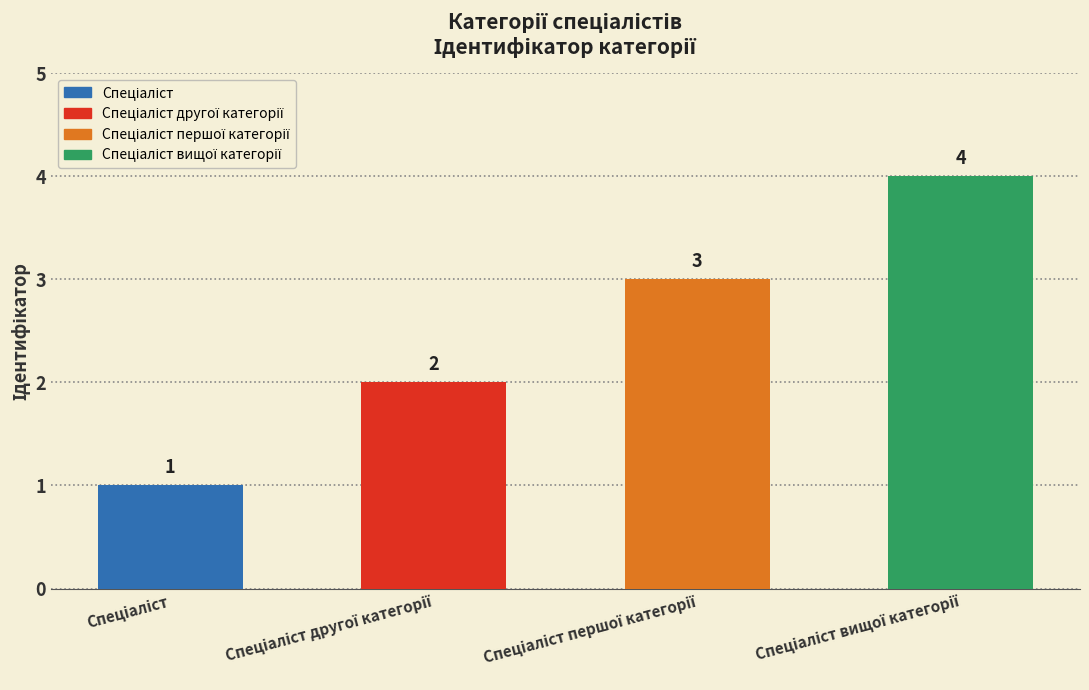

What is the value of the 3rd bar from the left?

3